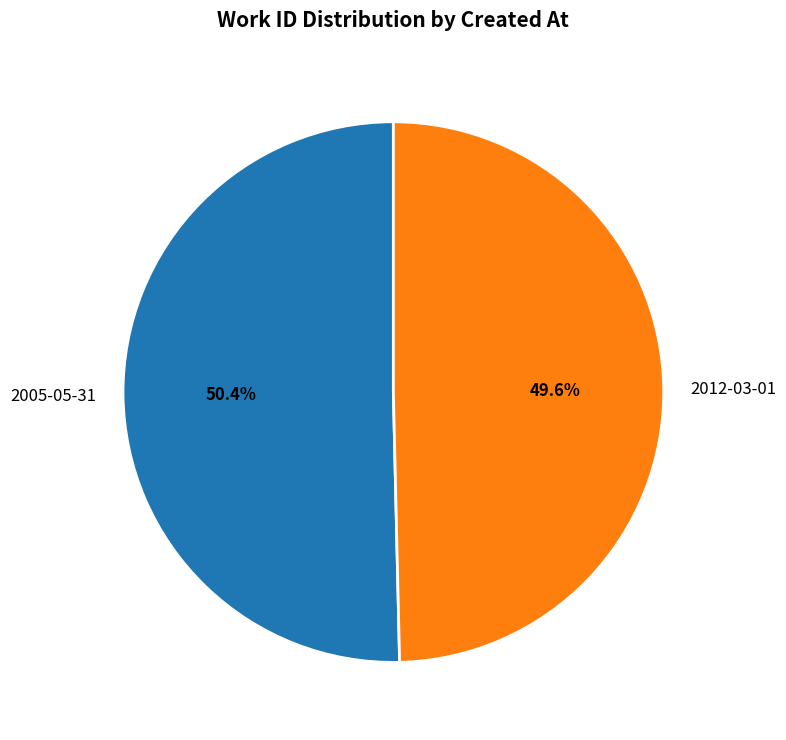

Is there any slice that represents more than half of the pie?

Yes